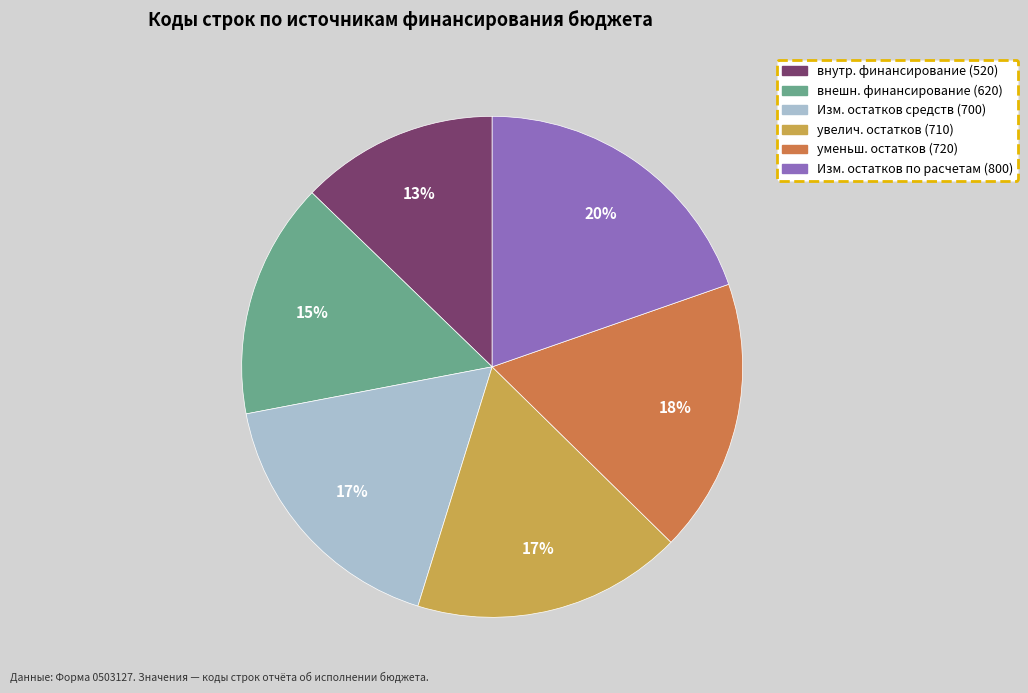

Does any single category account for the majority?

No